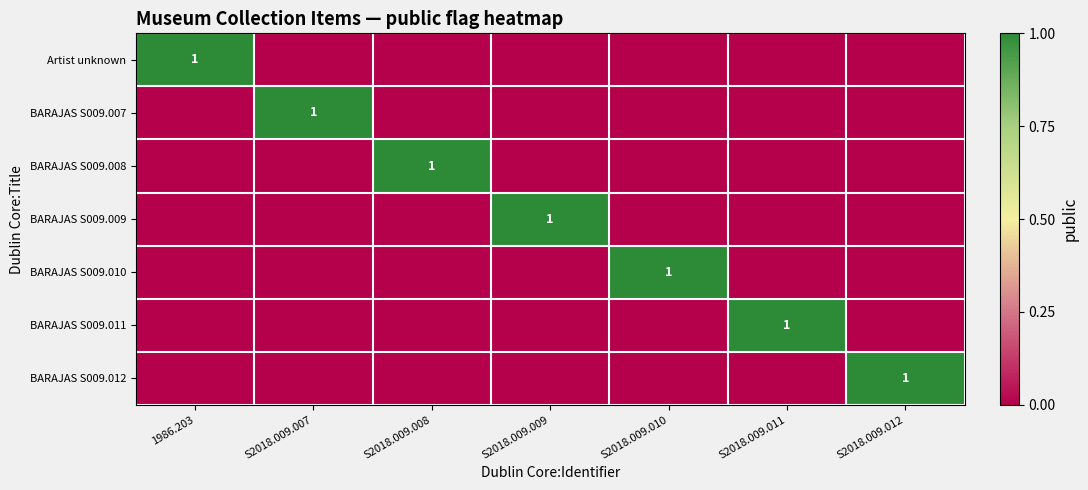

The value of BARAJAS S009.009 at S2018.009.009 is 1. True or false?

True